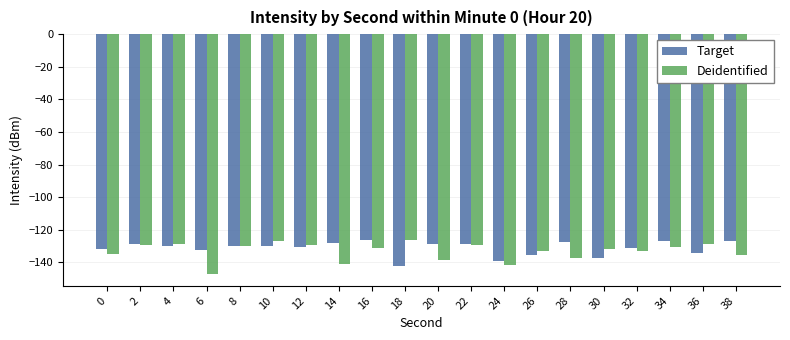

The value of Target at 18 is -193.3. True or false?

False